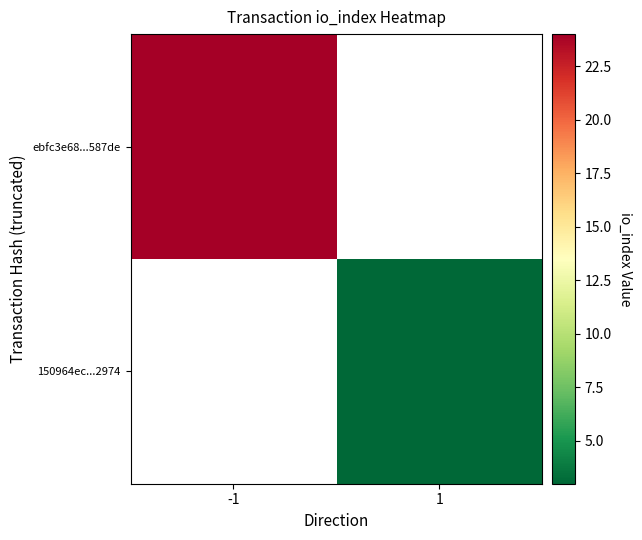

At which category does the chart reach its minimum across all series?

1